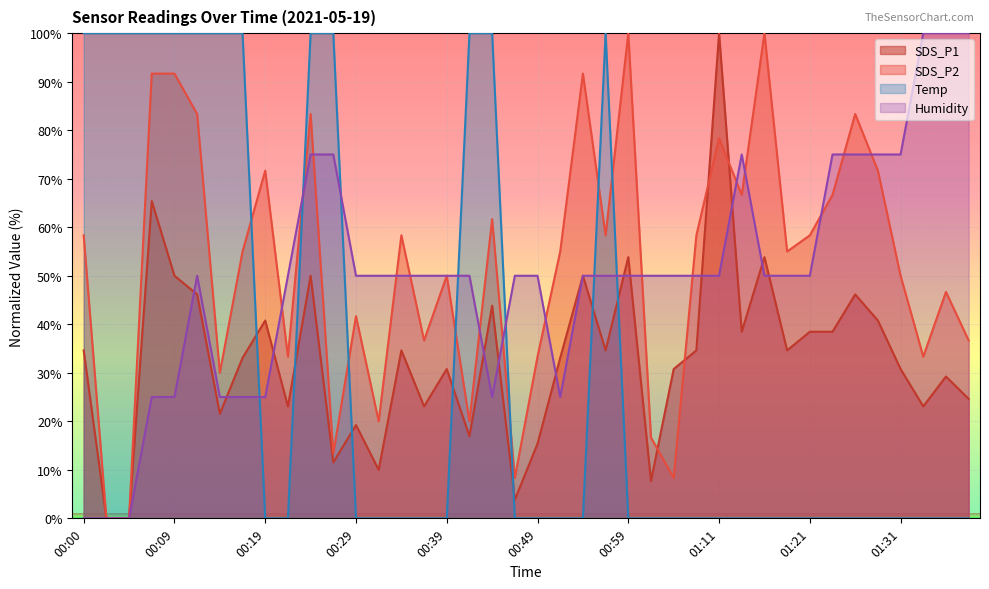

What is the difference between the maximum and minimum values in the SDS_P2 series?

100.0